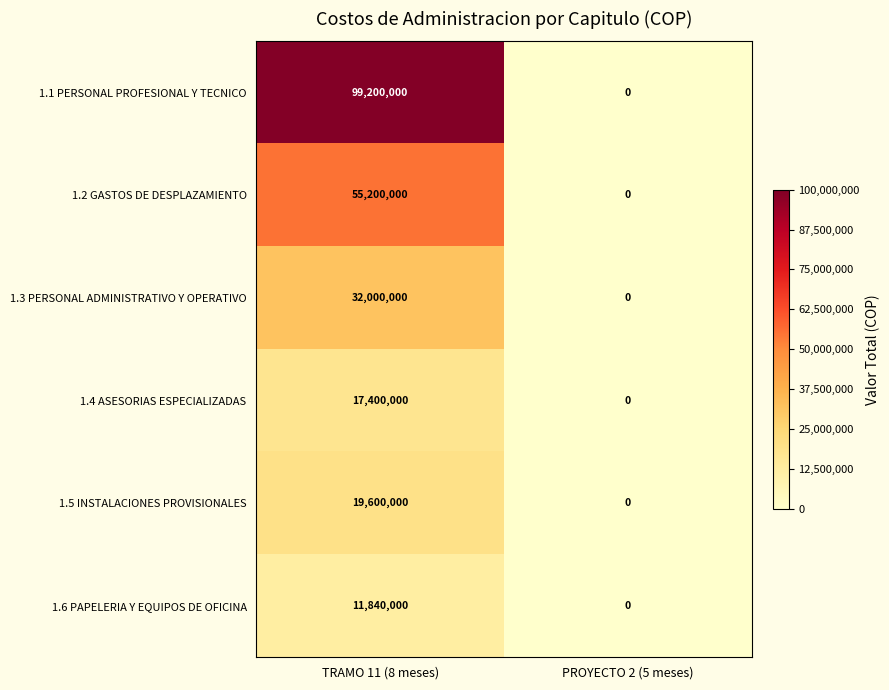

List the series in order of their peak value, lowest first.

1.6 PAPELERIA Y EQUIPOS DE OFICINA, 1.4 ASESORIAS ESPECIALIZADAS, 1.5 INSTALACIONES PROVISIONALES, 1.3 PERSONAL ADMINISTRATIVO Y OPERATIVO, 1.2 GASTOS DE DESPLAZAMIENTO, 1.1 PERSONAL PROFESIONAL Y TECNICO